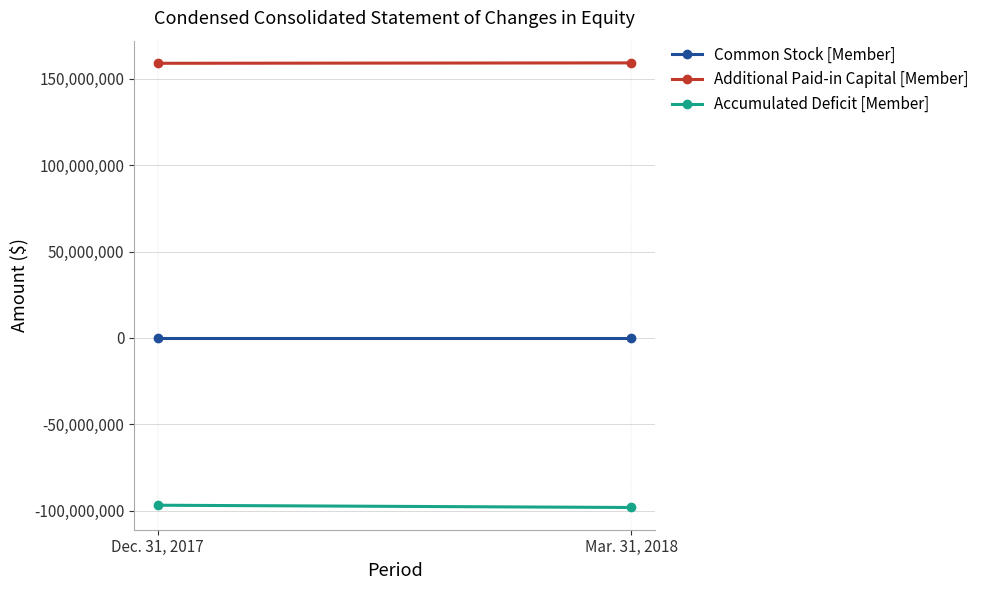

At which category is the sum across all series the highest?

Dec. 31, 2017